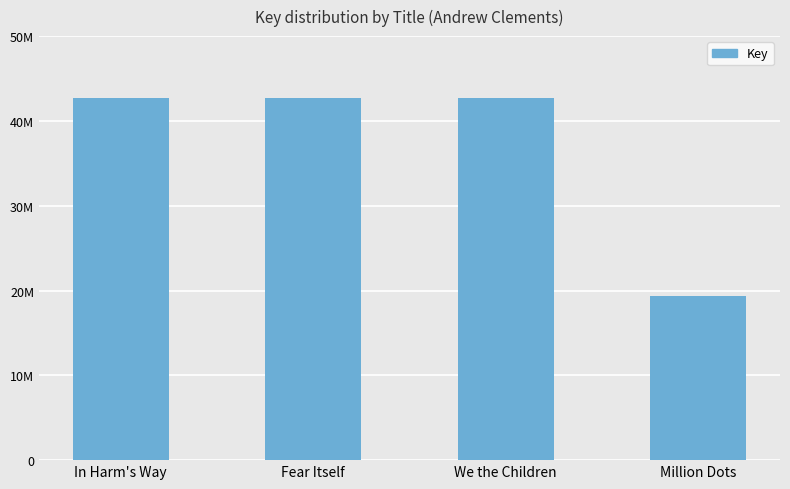

What position from the left is Fear Itself?

2